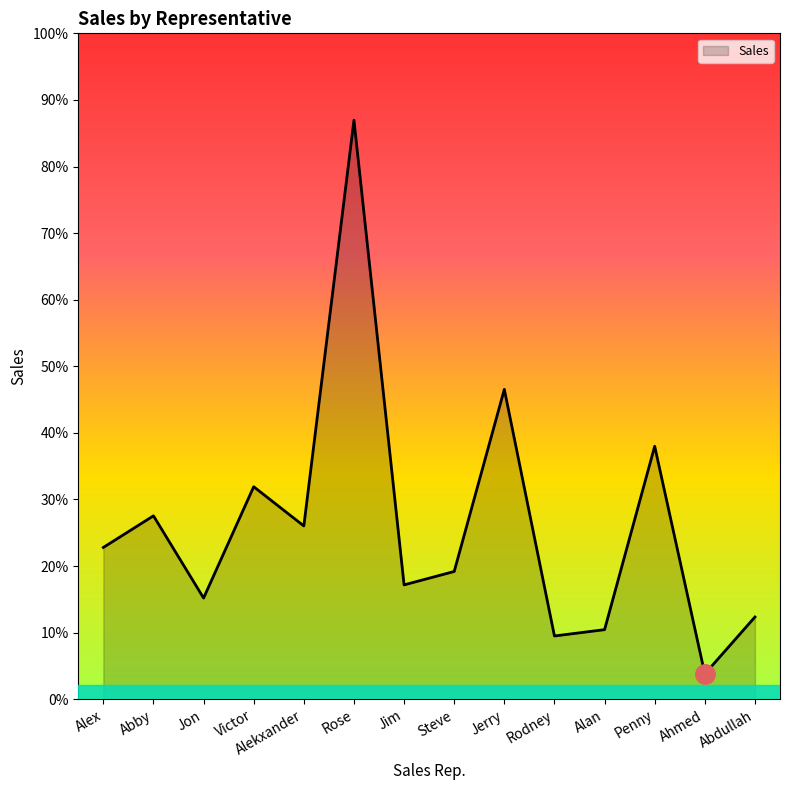

Rank the categories by value from highest to lowest.

Rose, Jerry, Penny, Victor, Abby, Alekxander, Alex, Steve, Jim, Jon, Abdullah, Alan, Rodney, Ahmed